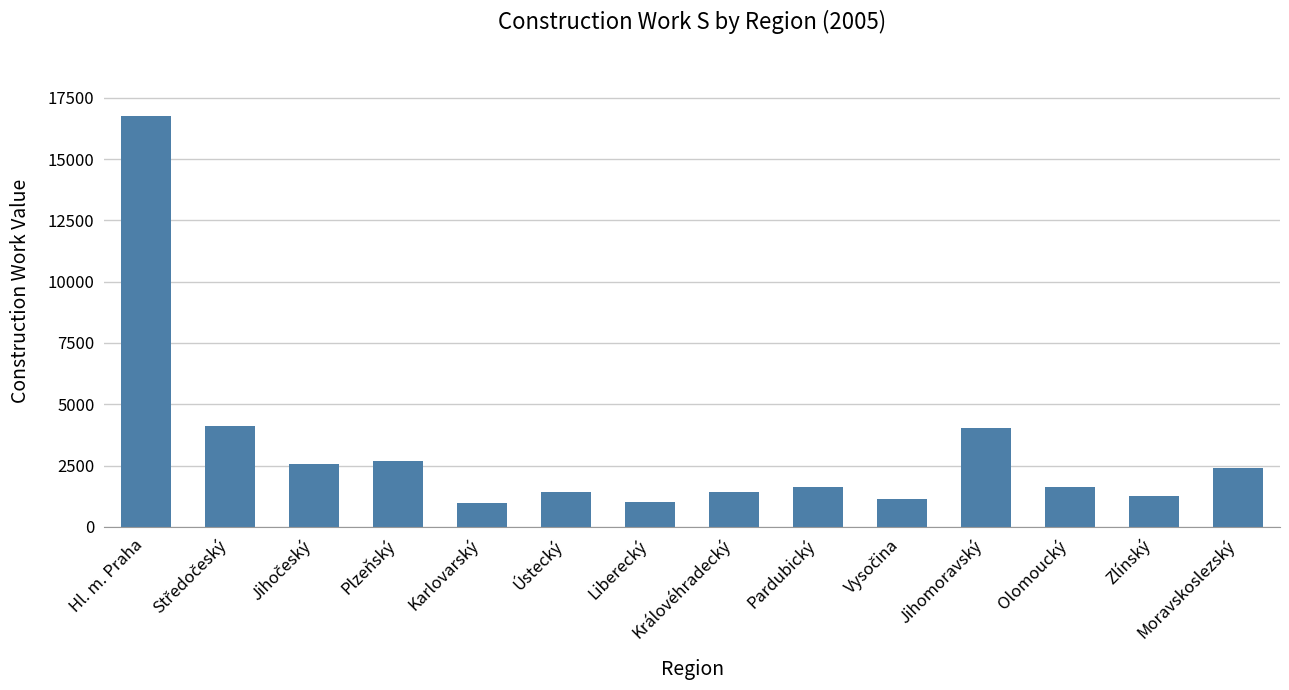

Approximately how many times larger is the value at Moravskoslezský compared to Zlínský?

1.9